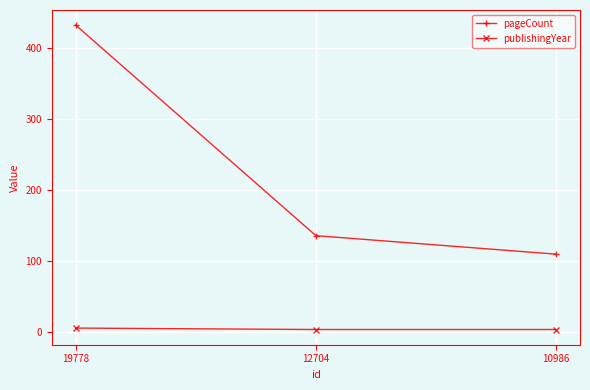

What is the value of the pageCount point at the 3rd from the left?

110